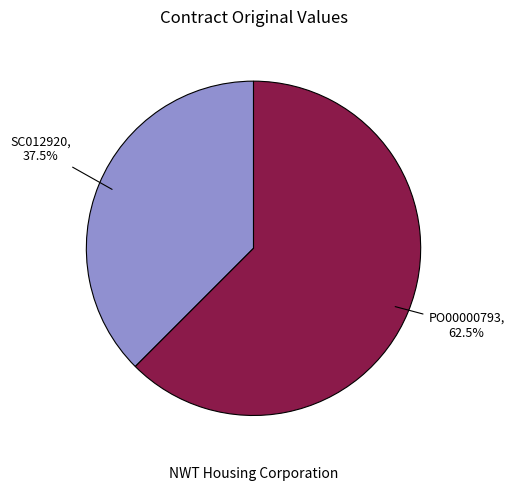

To the nearest percent, what is the difference between the largest and smallest slice percentages?

25%